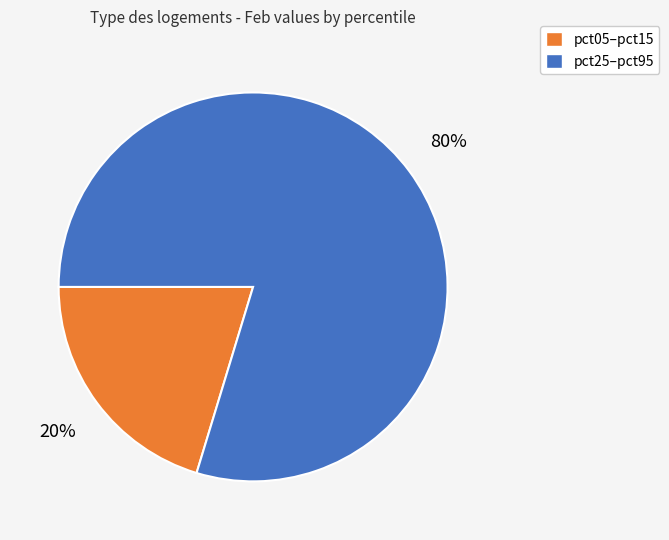

To the nearest percent, what is the average slice percentage?

50%